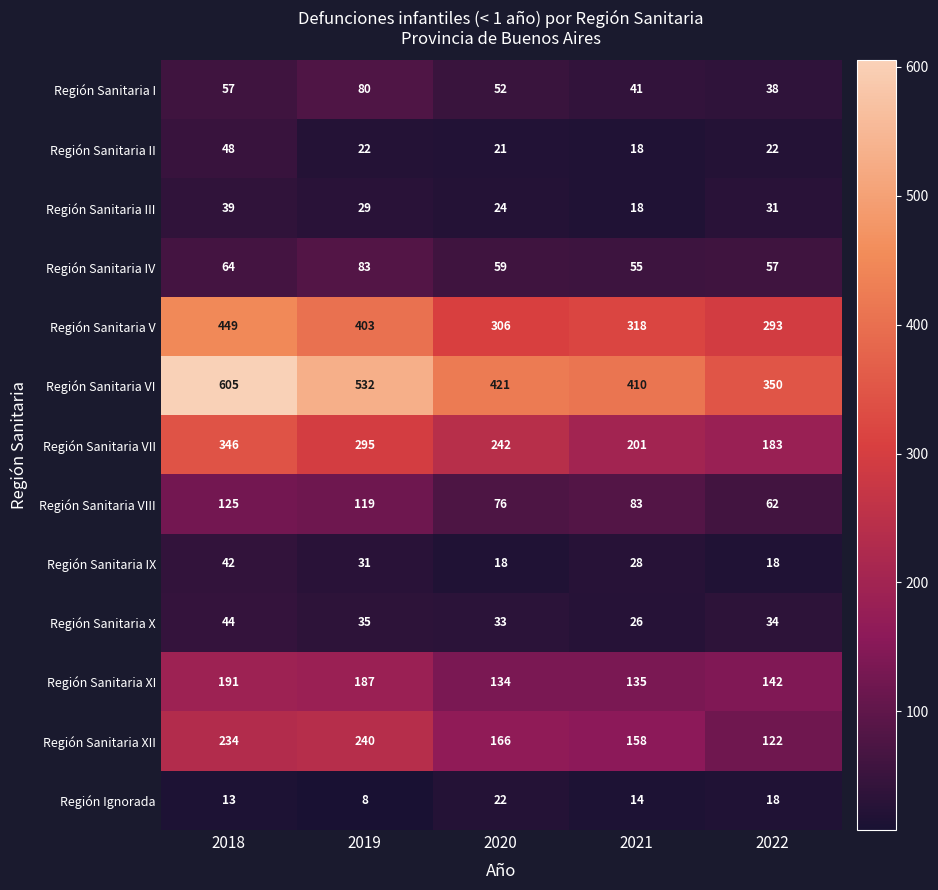

At which category does the chart reach its minimum across all series?

2019